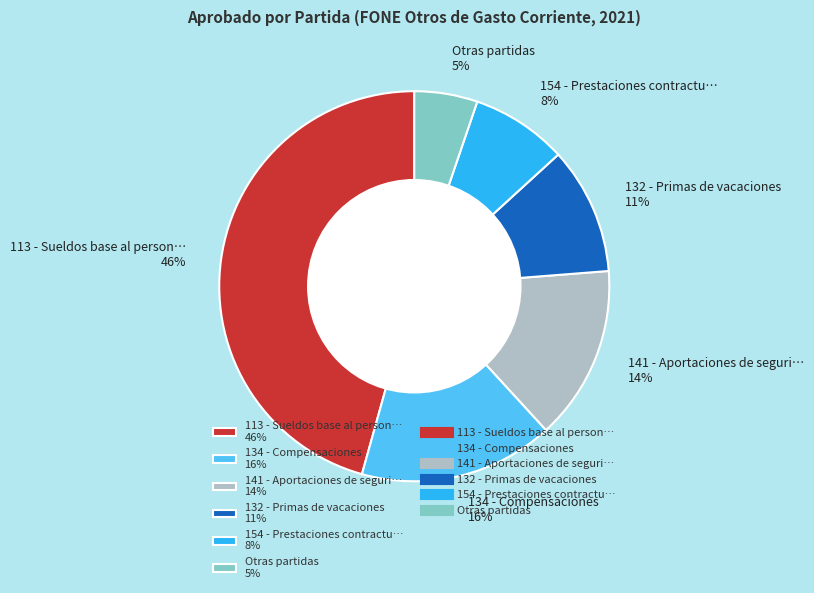

Is the sum of 132 - Primas de vacaciones 11% and 141 - Aportaciones de seguri… 14% greater than half?

No